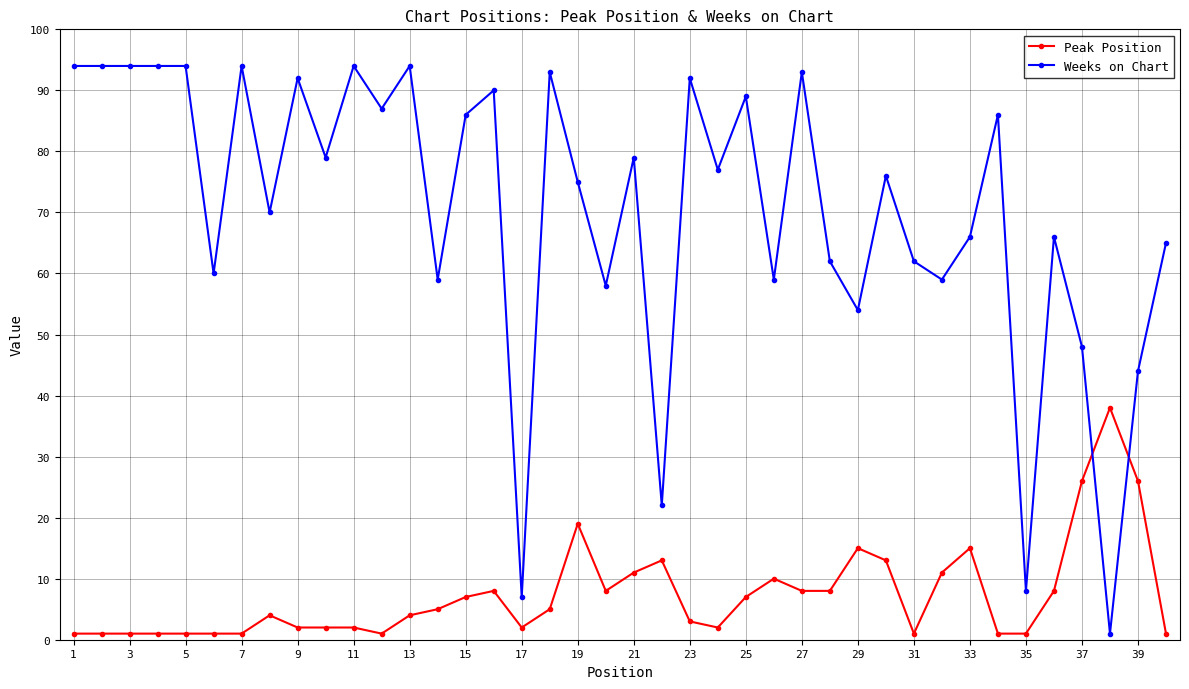

What is the value of the Weeks on Chart point at the 23rd from the left?

92